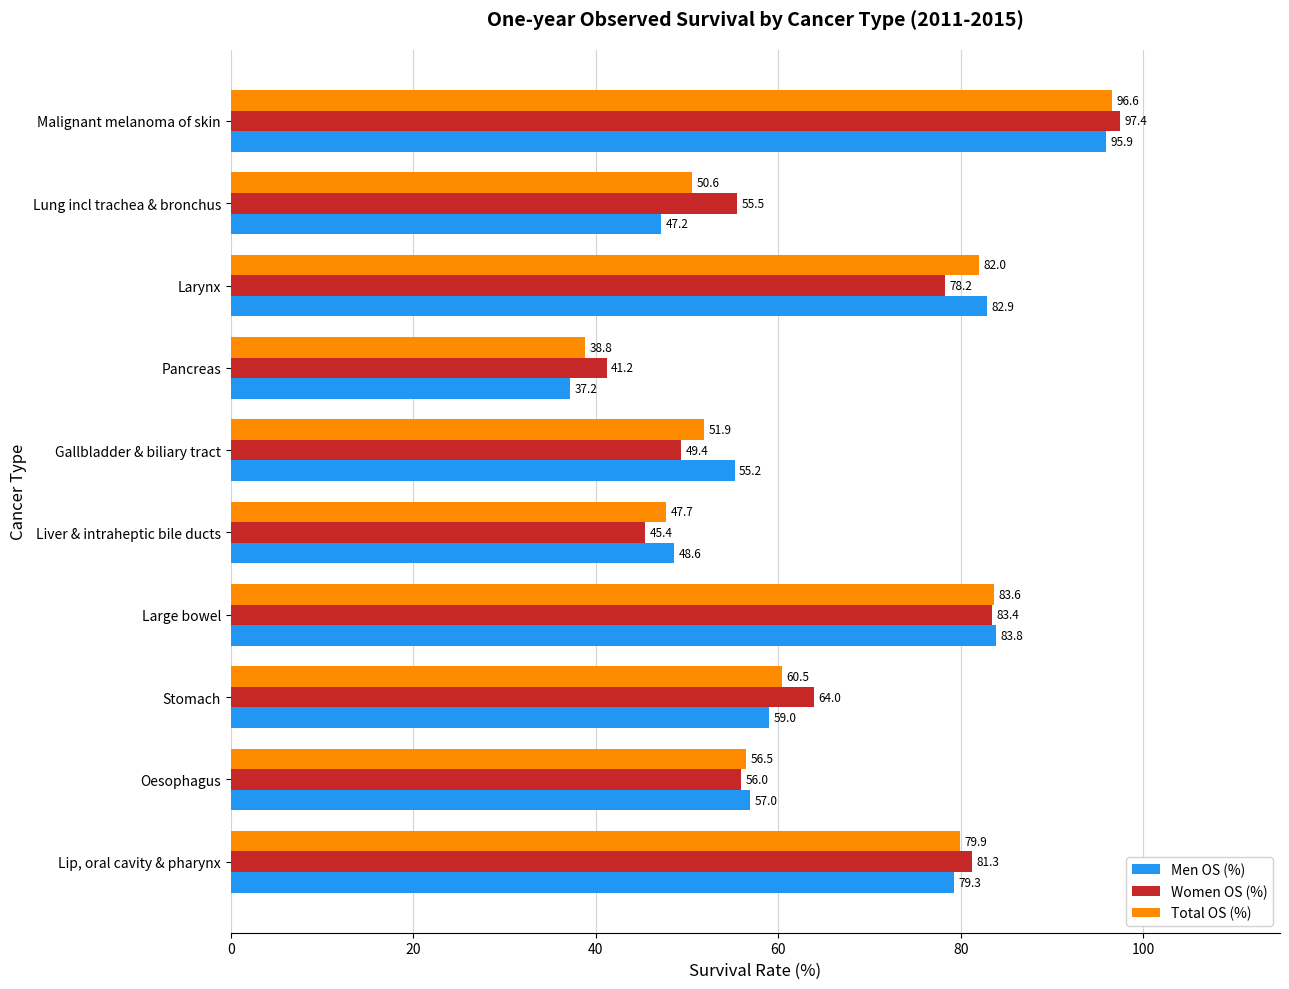

What is the minimum value shown in the chart?

37.2